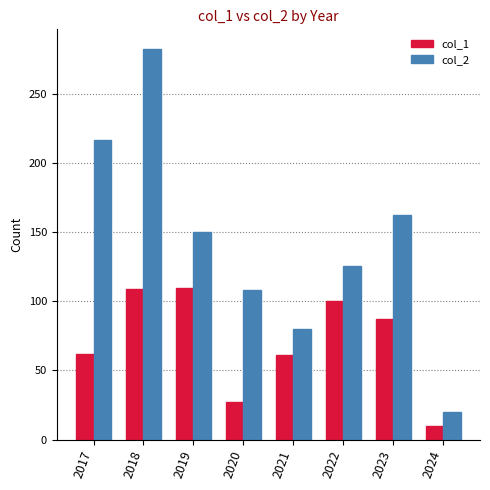

What is the maximum value for col_2?

283